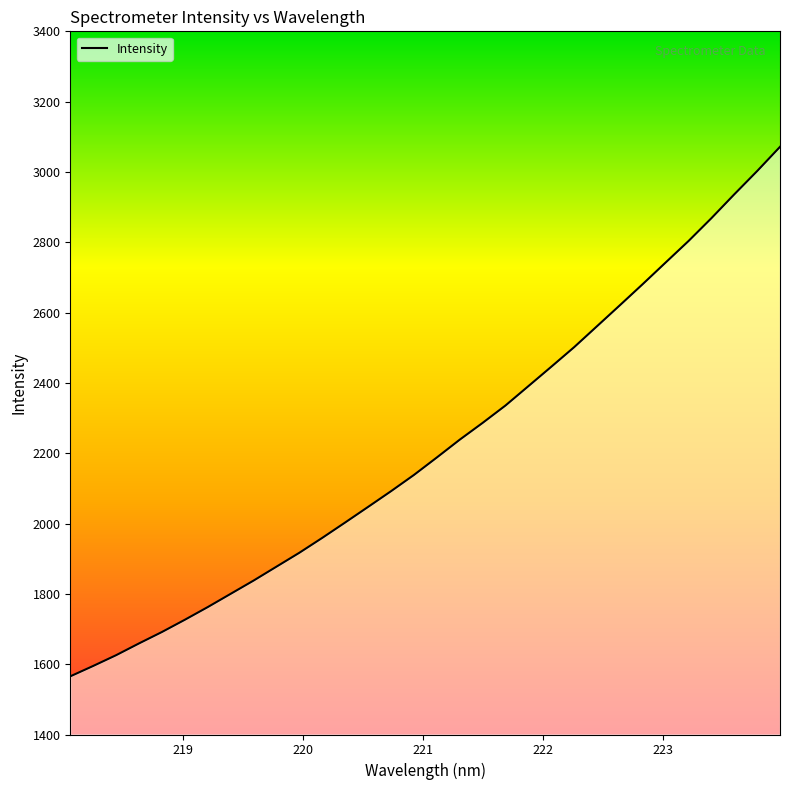

What is the maximum value shown in the chart?

3071.5